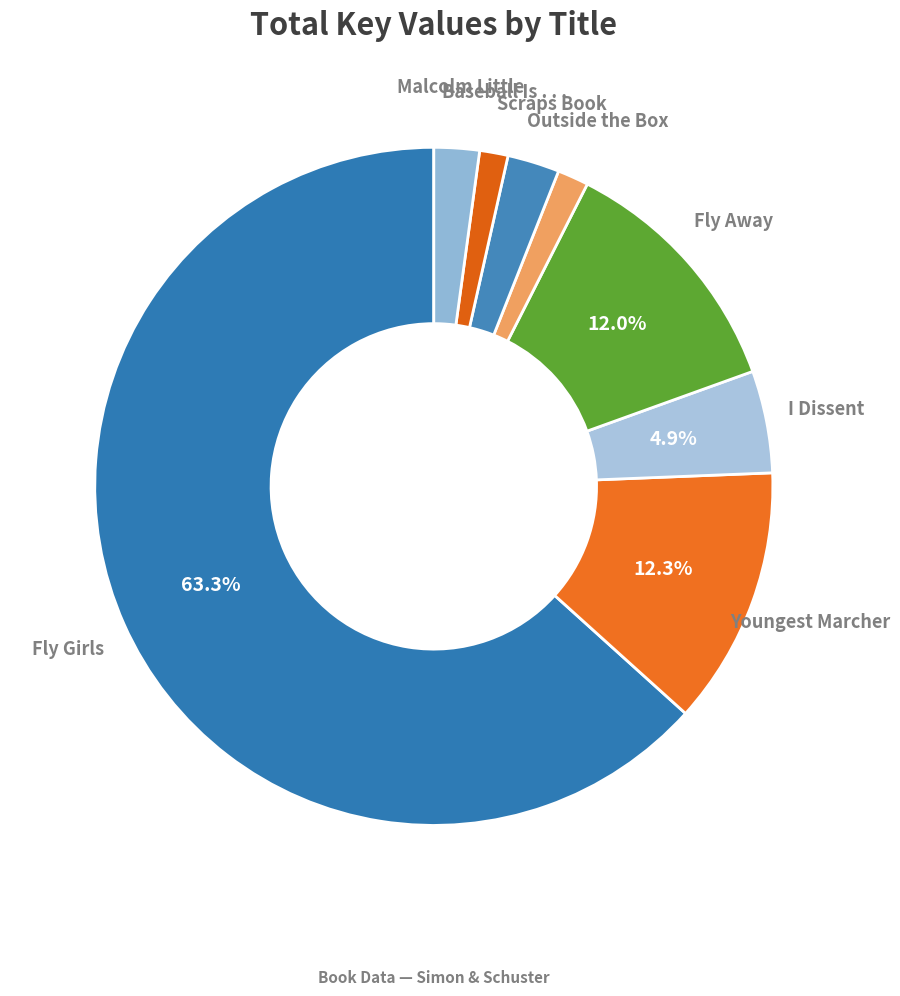

To the nearest percent, what is the difference between the largest and smallest slice percentages?

62%